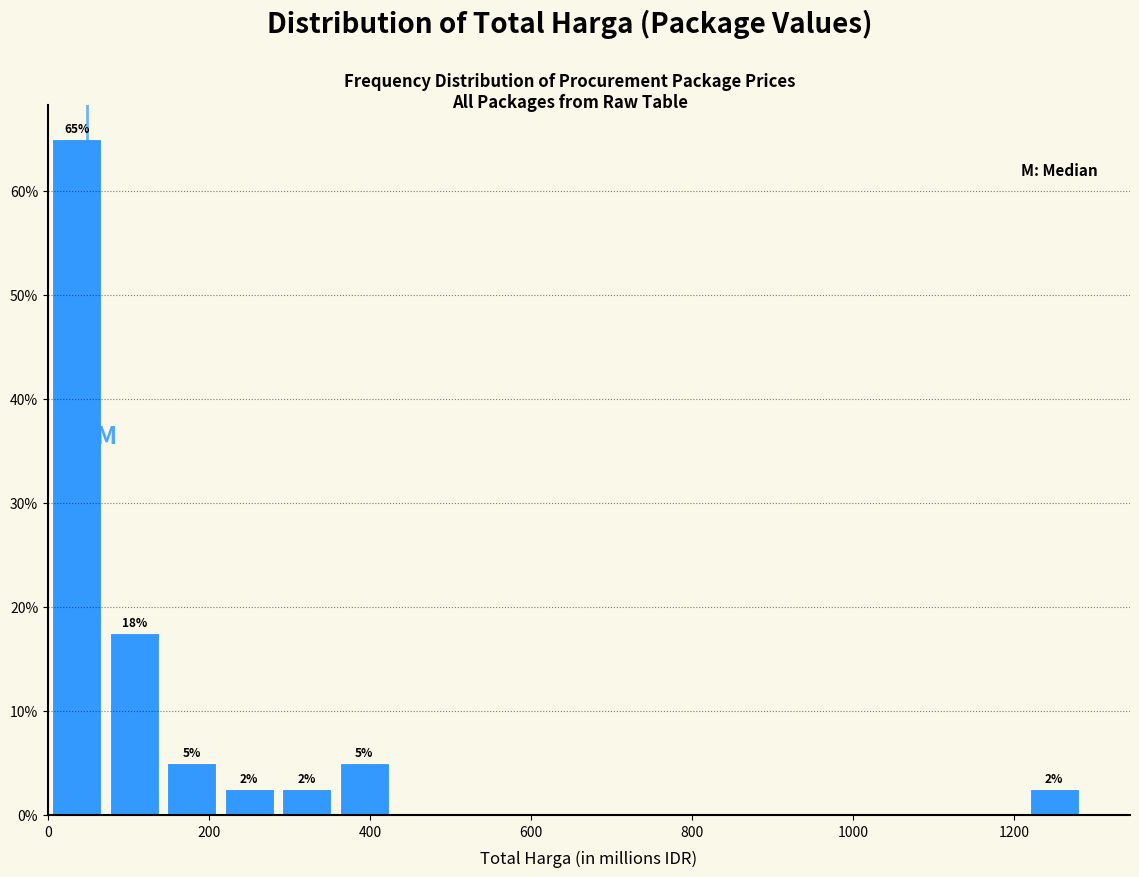

Around what value on the x-axis is the tallest bar? Give the approximate position of its centre, as read against the axis.

40